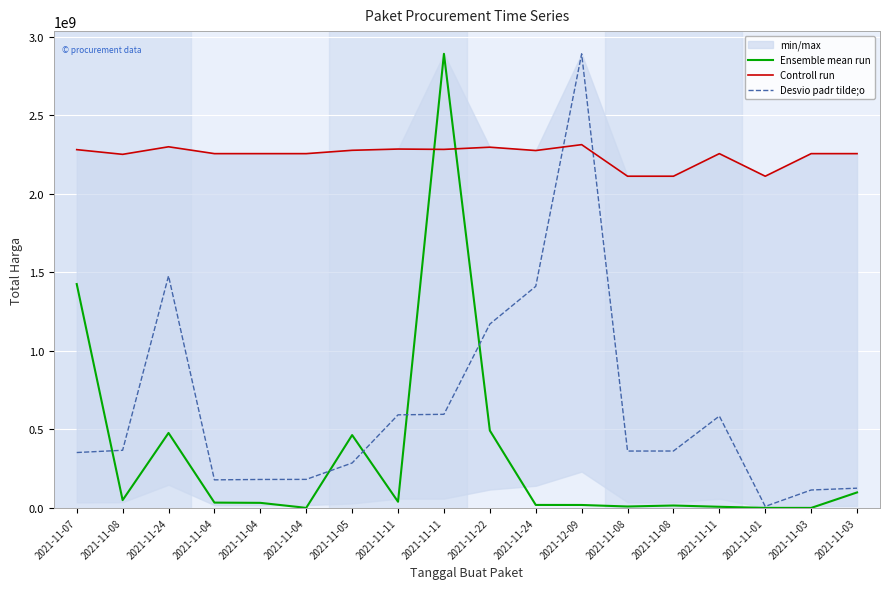

Which has a higher value, 2021-11-08 or 2021-11-11?

2021-11-08